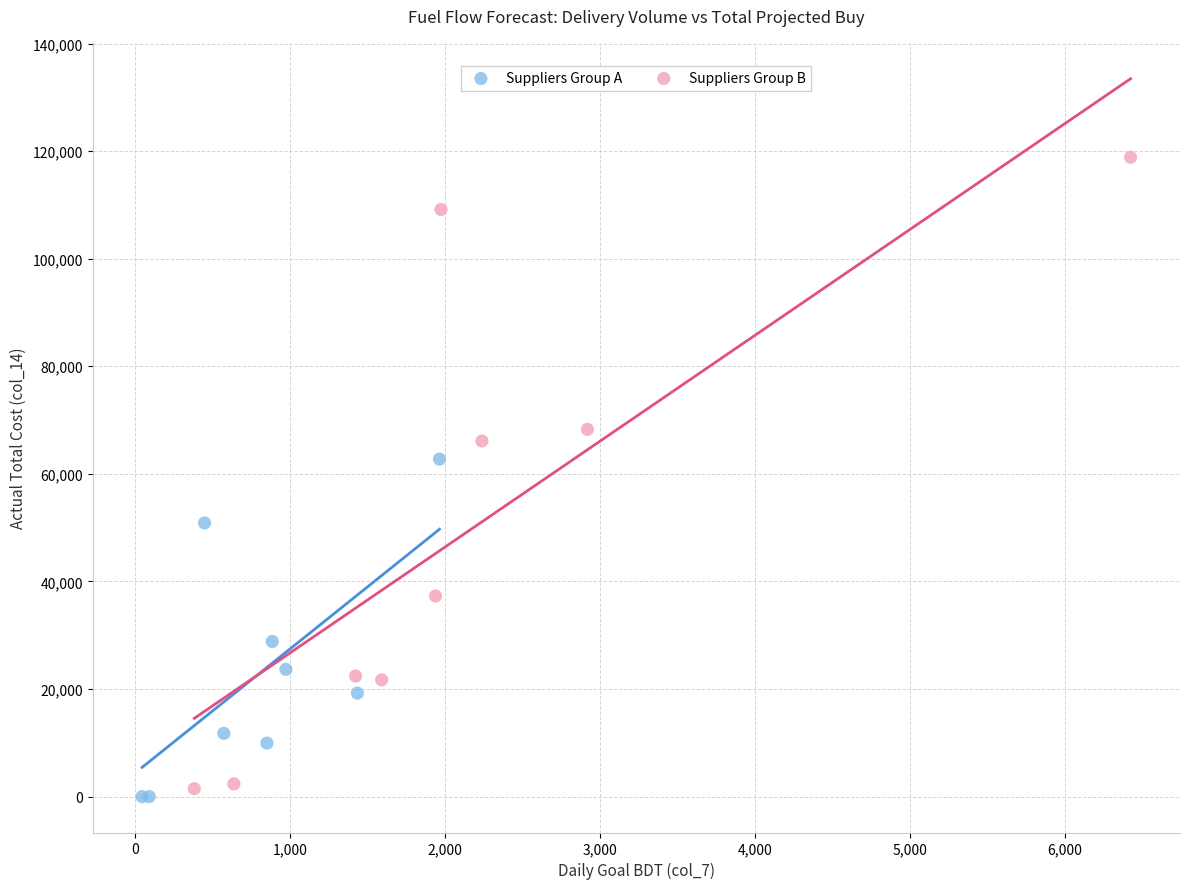

Which series contains the highest Y value?

Suppliers Group B